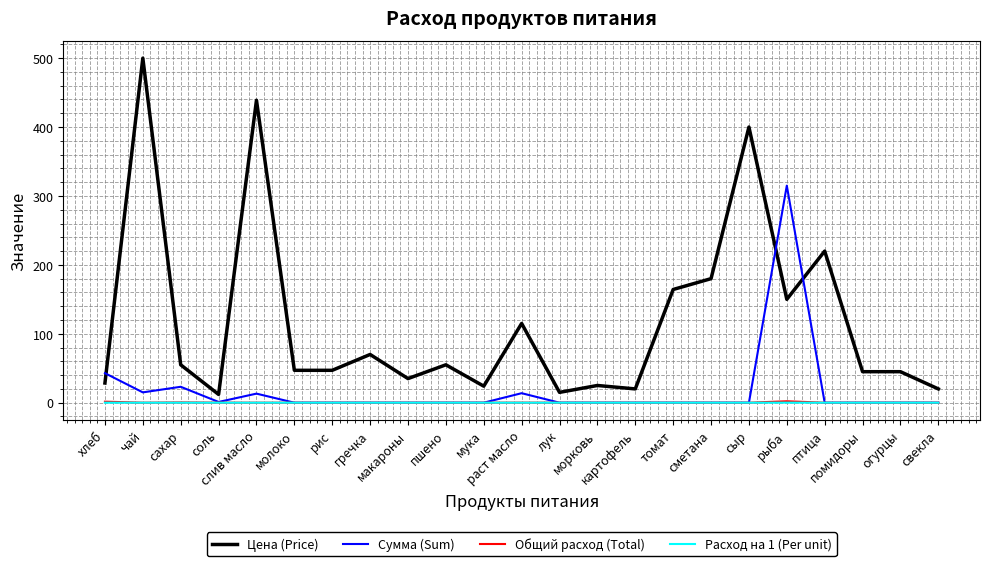

Which series has the largest total across all categories?

Цена (Price)